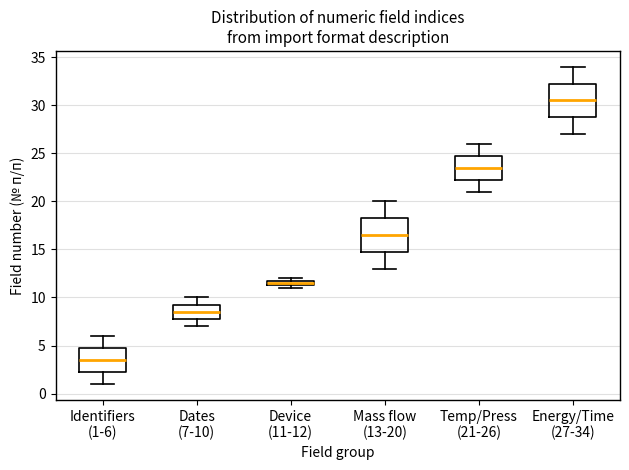

Where is the upper edge of the box for Device (11-12) on the y-axis? The values are not printed on the chart, so give them approximately, as read against the axis.

12.0